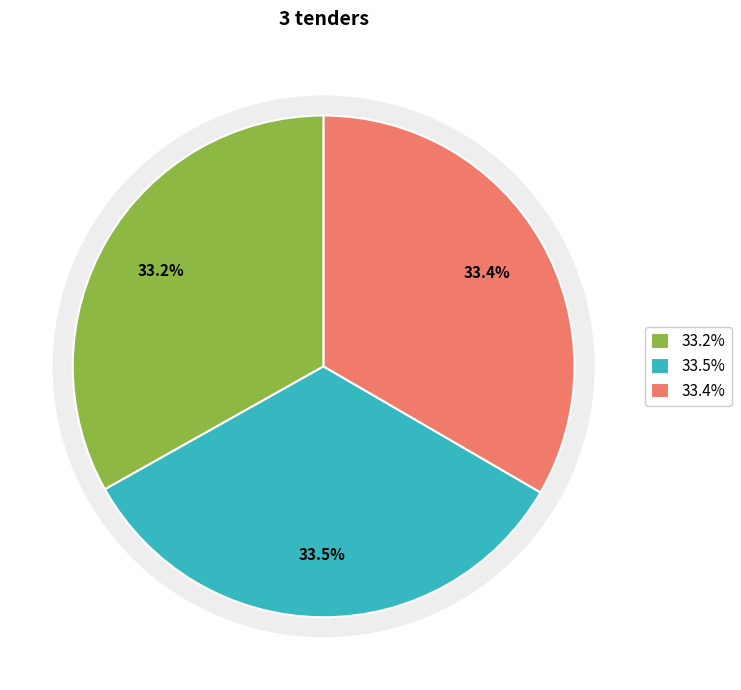

Does Infrastructure account for over 50% of the chart?

No